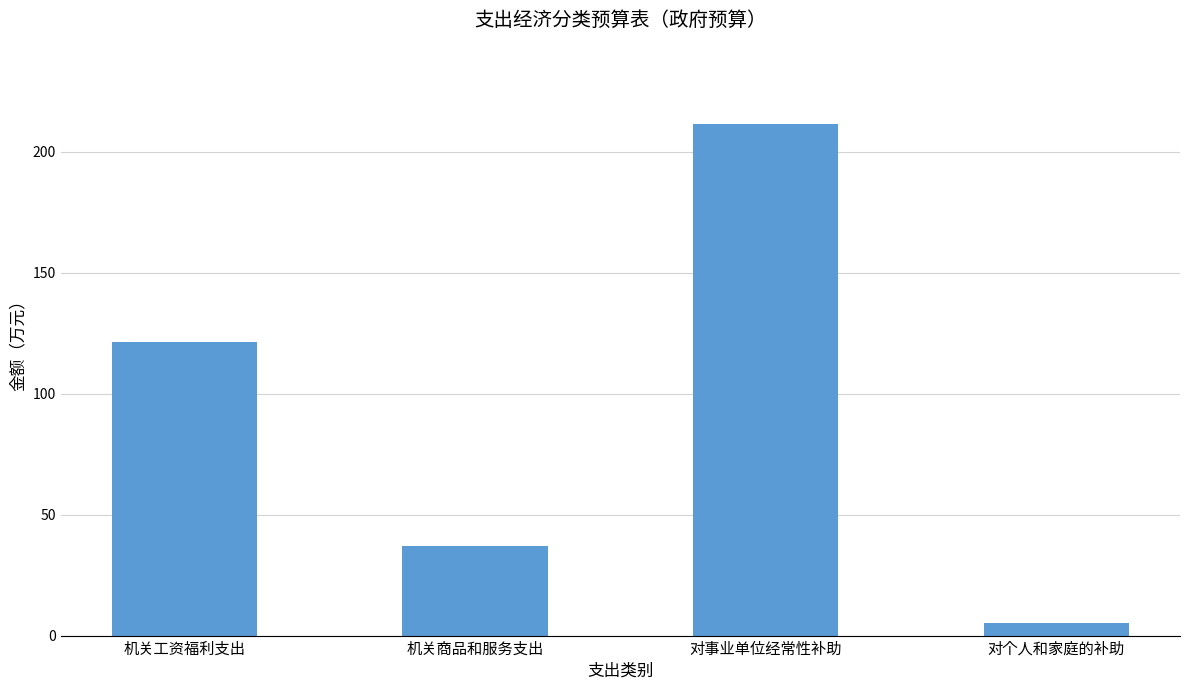

List the labels in order of value, largest first.

对事业单位经常性补助, 机关工资福利支出, 机关商品和服务支出, 对个人和家庭的补助